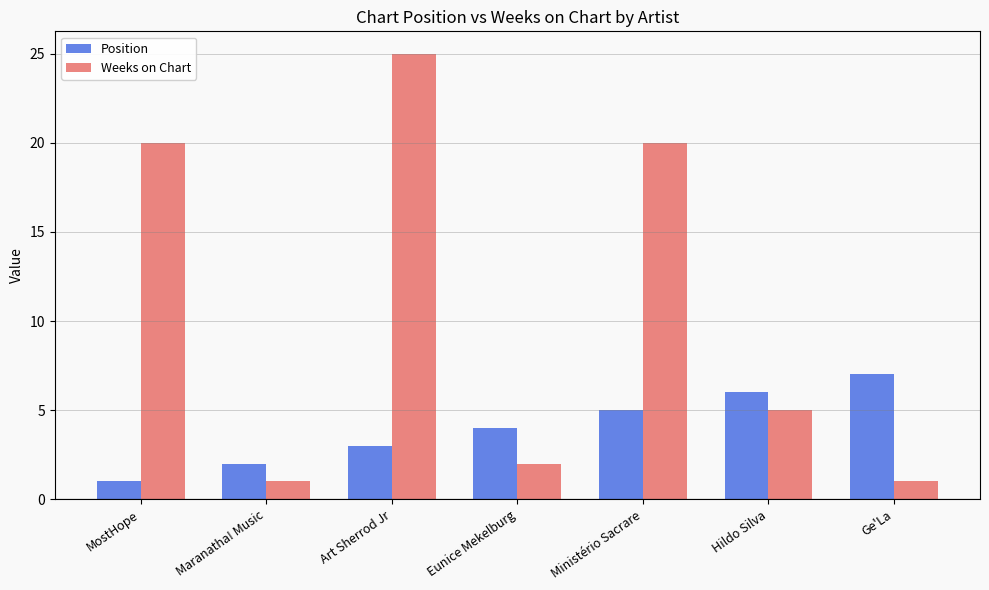

What is the approximate value of Weeks on Chart at Hildo Silva?

5